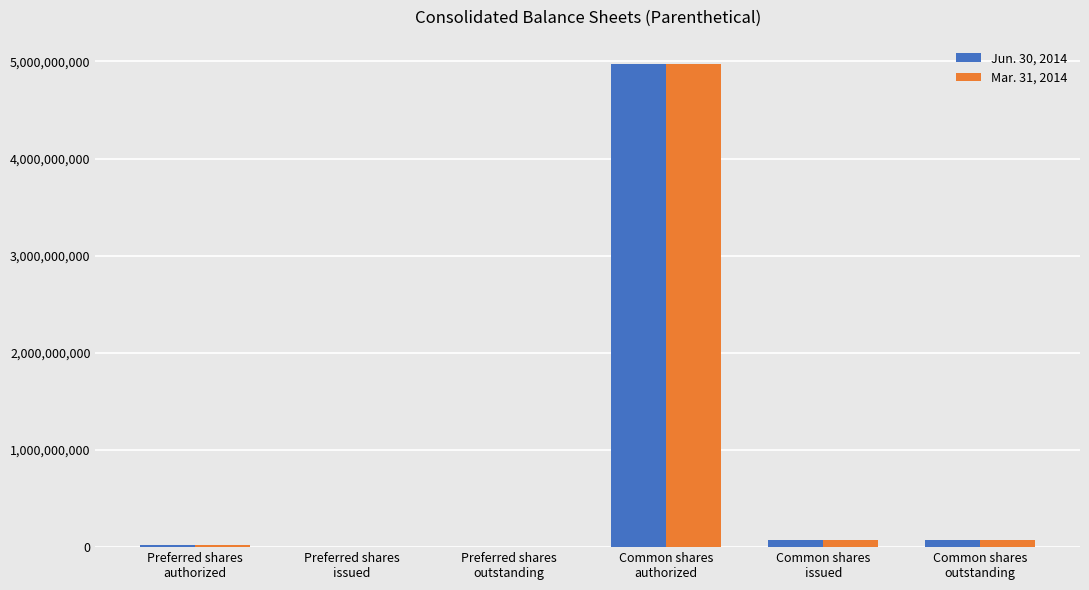

The Jun. 30, 2014 series shows 25000000 at Preferred shares
authorized. True or false?

True